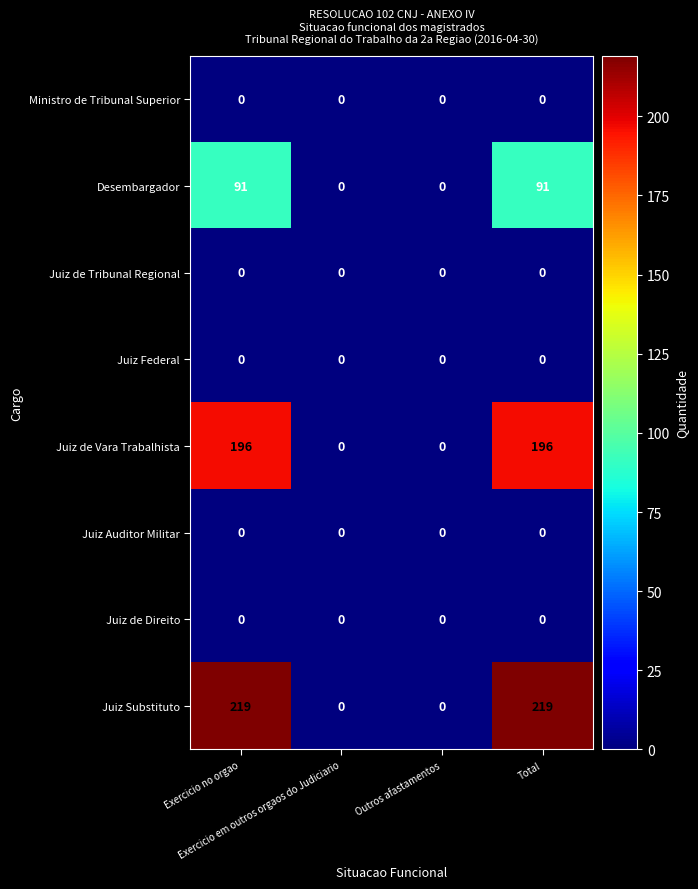

What is the maximum value shown in the chart?

219